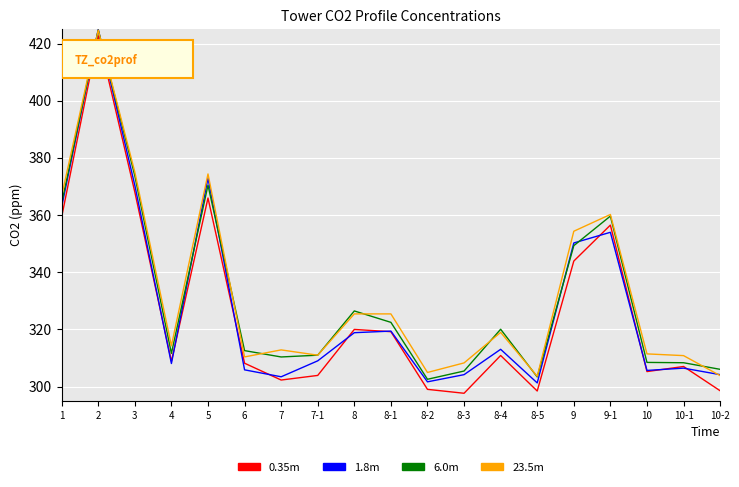

Where does the 0.35m series first go above 308?

1